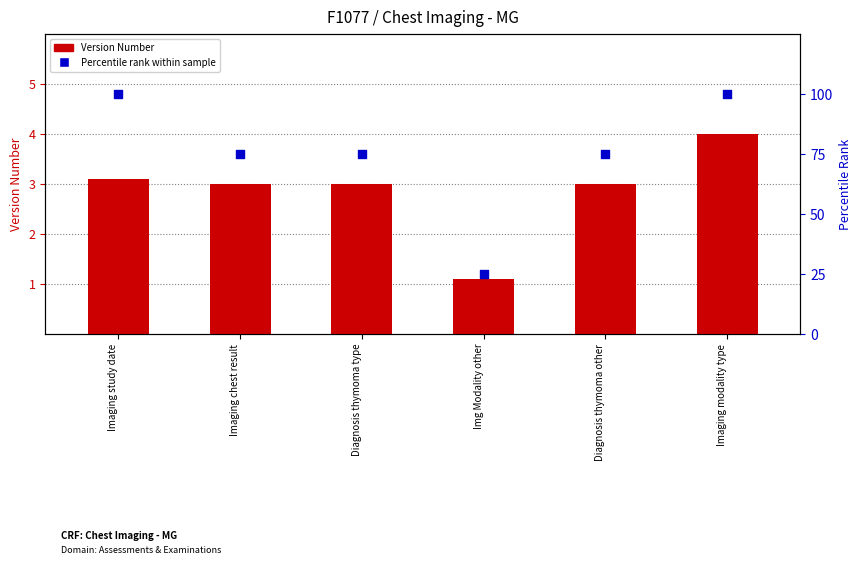

Which series has the widest spread of Y values?

Percentile Rank within Sample